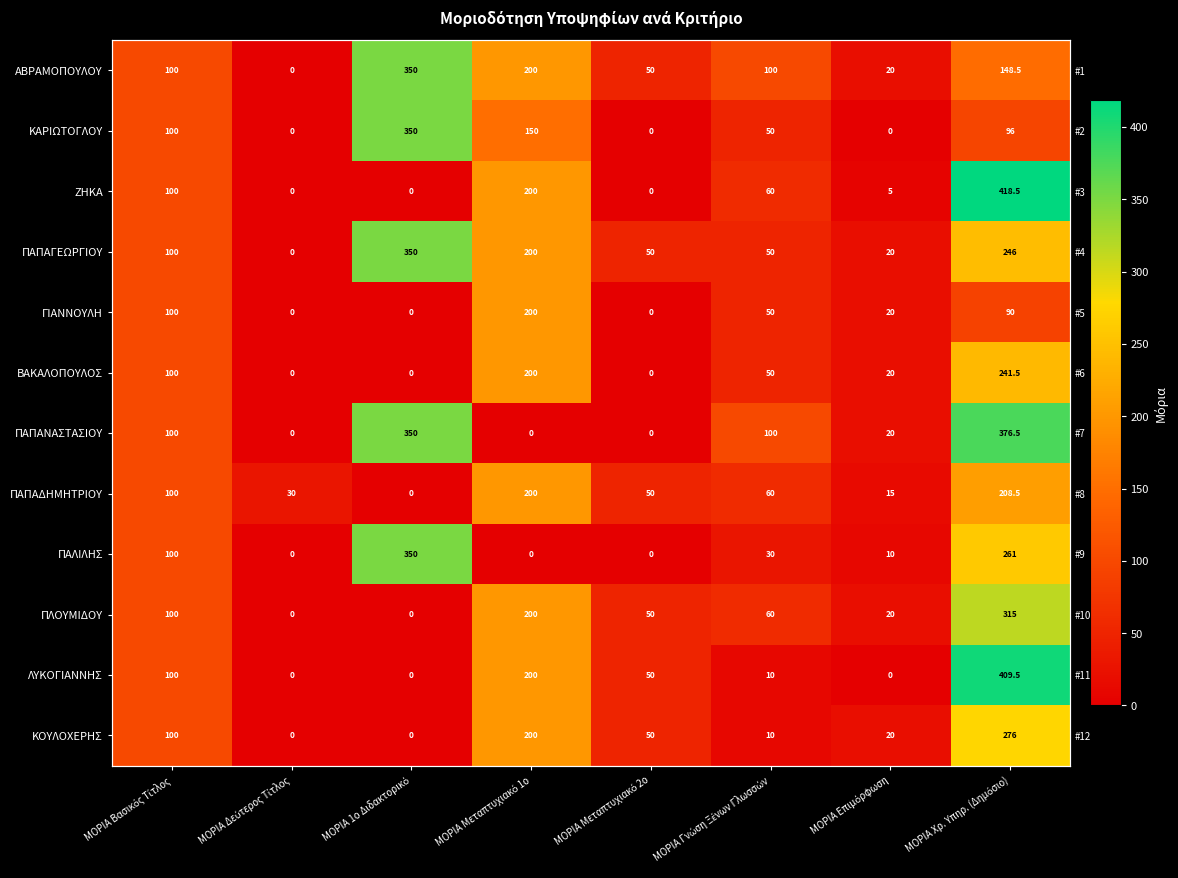

Which series has the largest range (max minus min)?

ΖΗΚΑ